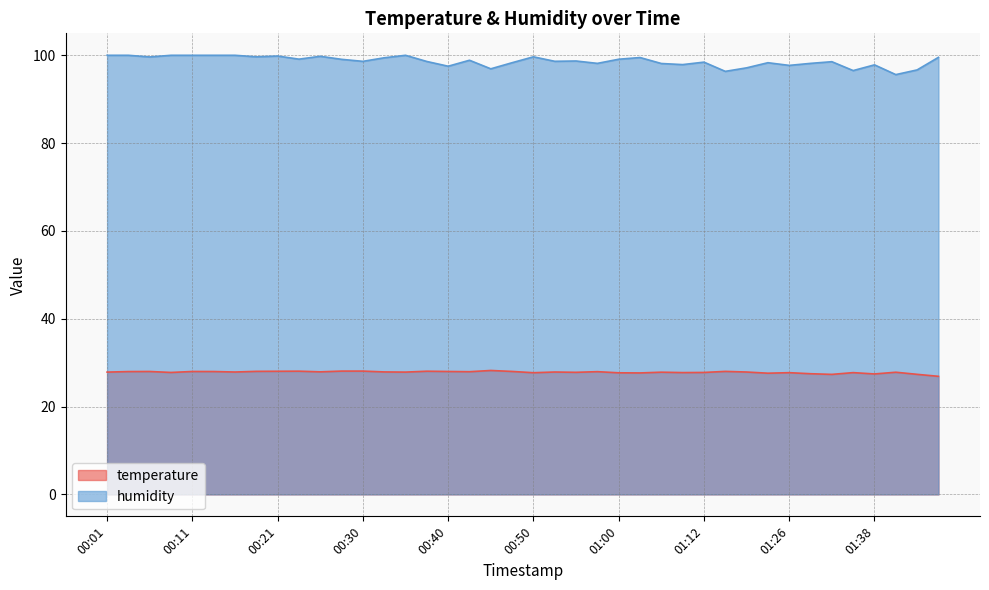

True or false: humidity and temperature intersect in this chart.

False